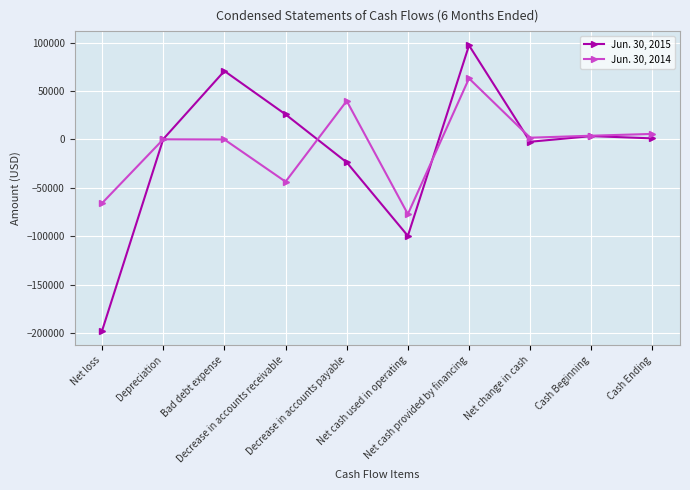

What is the value of the Jun. 30, 2015 point at the 5th from the left?

-23640